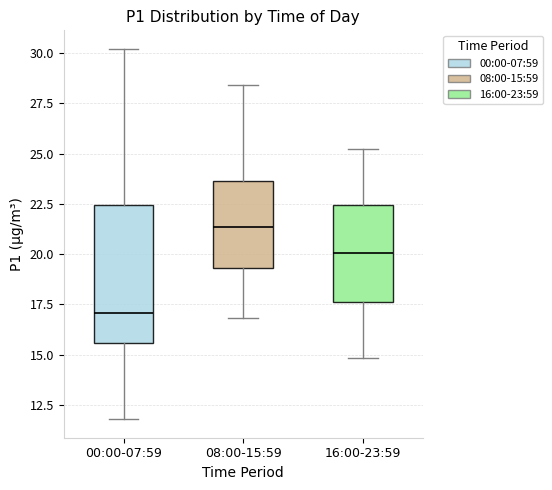

Reading left to right, read every box against the y-axis: the position of its median line, the range the box covers, and the ends of its whiskers. The values are not printed on the chart, so give them approximately, as read against the axis.

00:00-07:59: median 17.0, box 15.5 to 22.5, whiskers 12.0 to 30.0
08:00-15:59: median 21.5, box 19.5 to 23.5, whiskers 17.0 to 28.5
16:00-23:59: median 20.0, box 17.5 to 22.5, whiskers 15.0 to 25.0